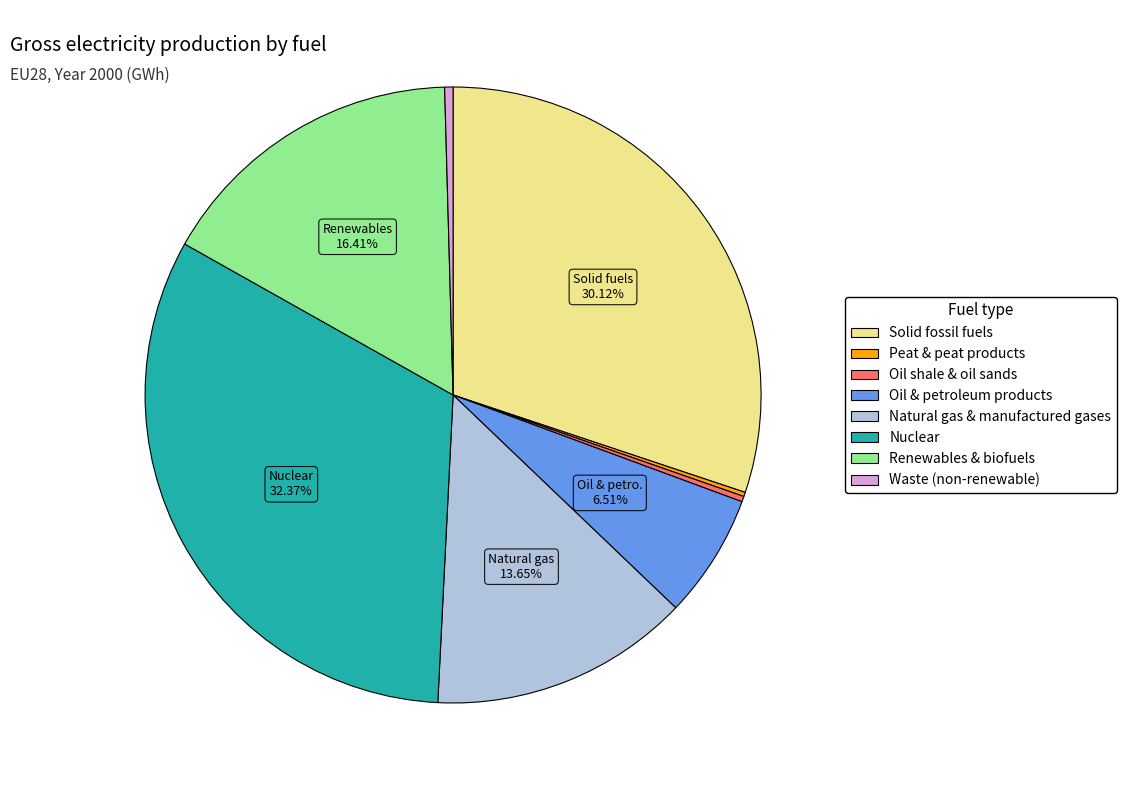

How much of the chart is everything except Oil & petroleum products?

93.5%